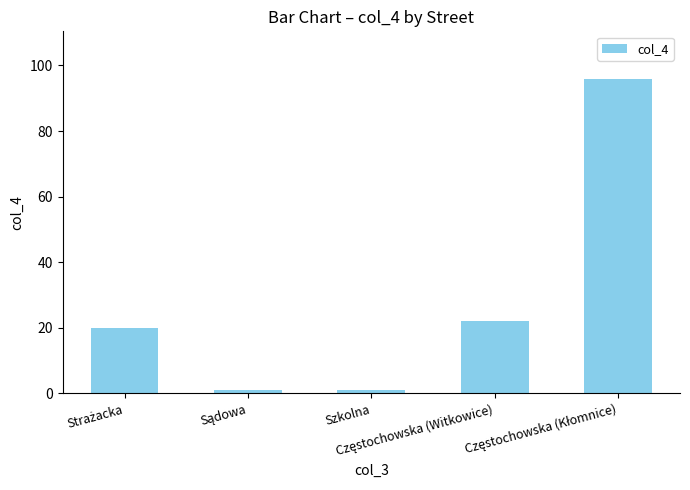

What is the difference between the maximum and minimum values?

95